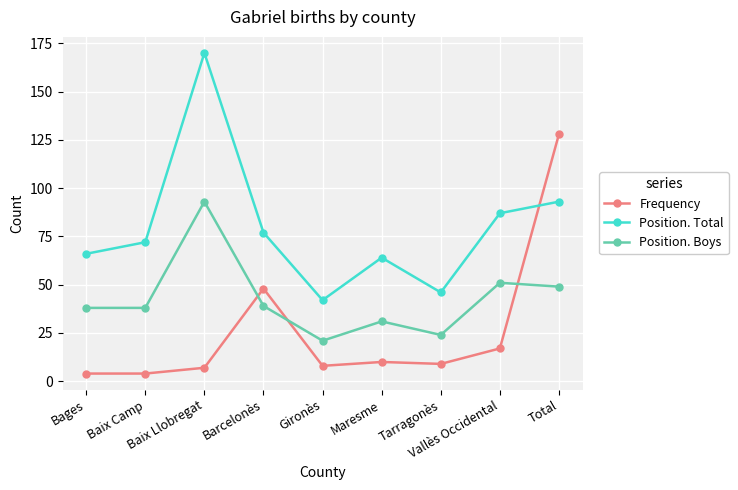

True or false: Position. Total and Position. Boys intersect in this chart.

False